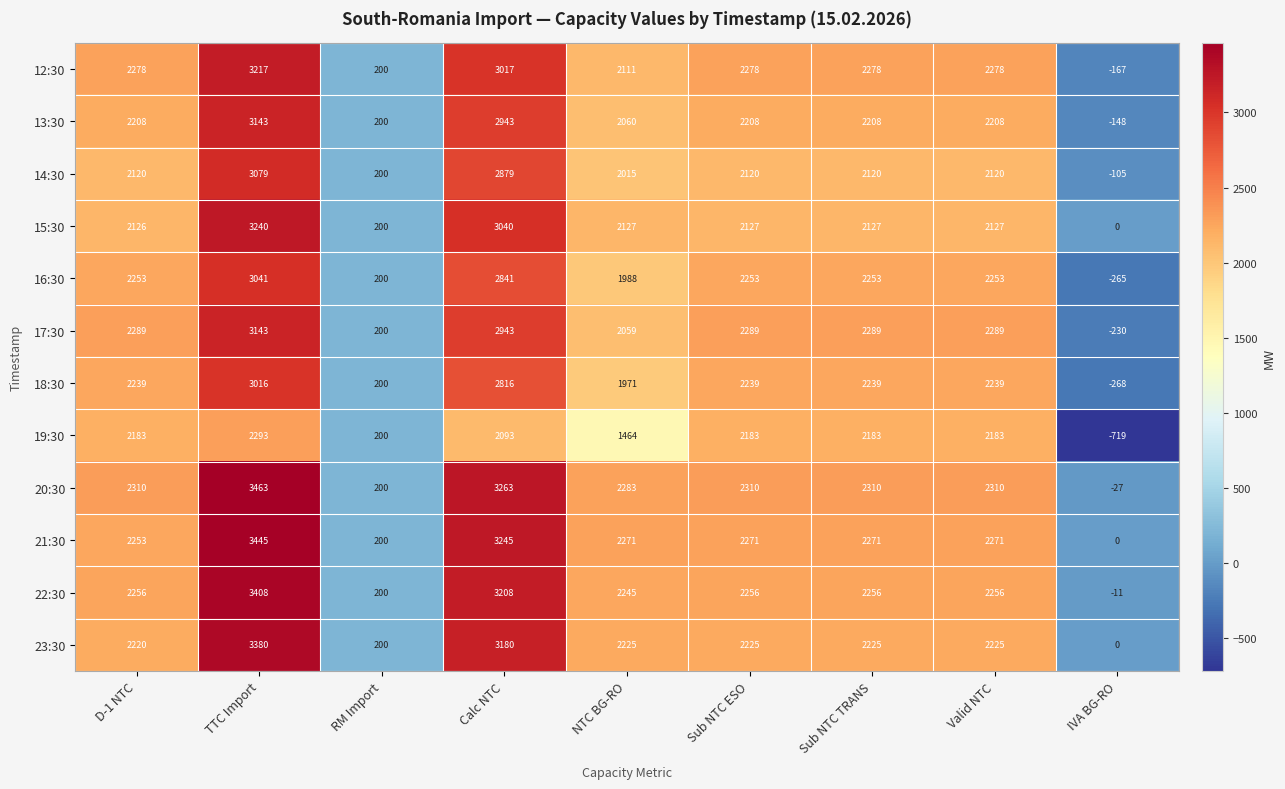

At which label is 13:30 closest to 1497?

NTC BG-RO